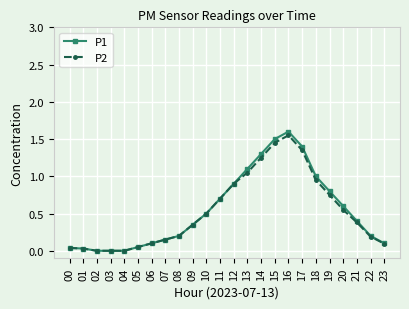

Which series has the widest spread of values?

P1